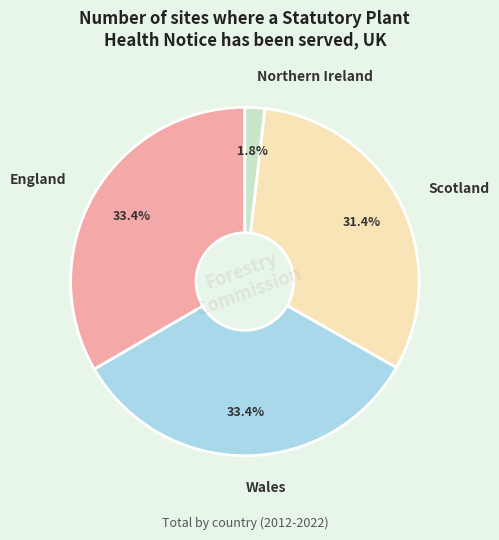

Combined, what portion of the pie is Scotland and Wales?

64.8%